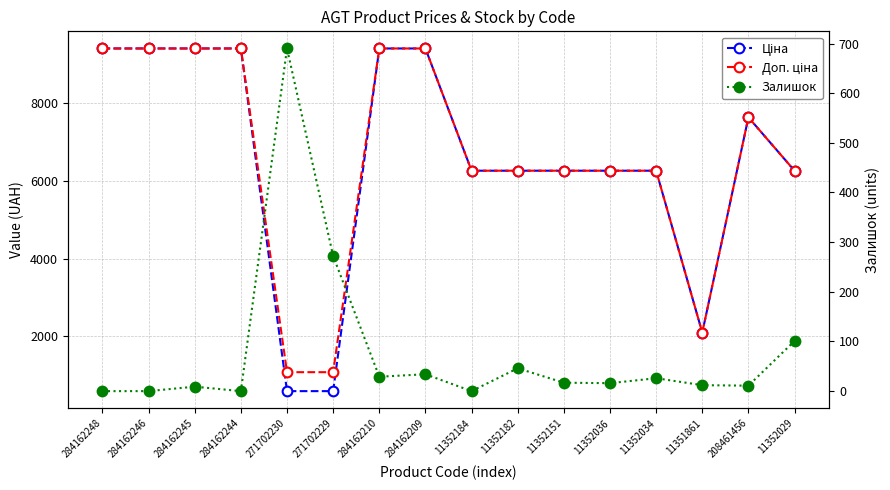

How many interior local valleys does the Доп. ціна series have?

1